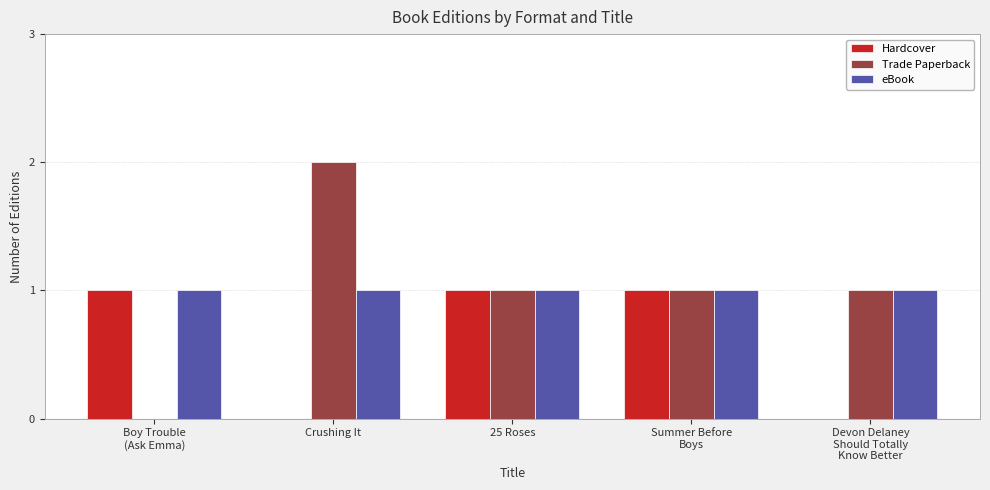

What is the sum of all eBook values?

5